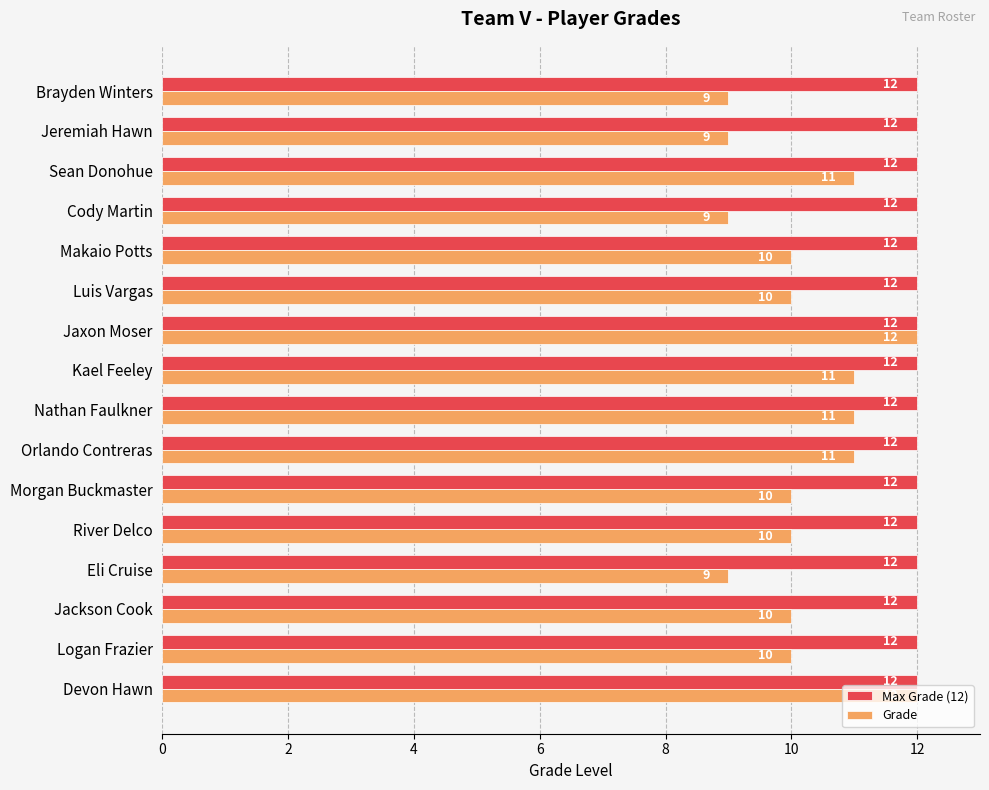

What are all the series names shown in the legend?

Max Grade (12), Grade